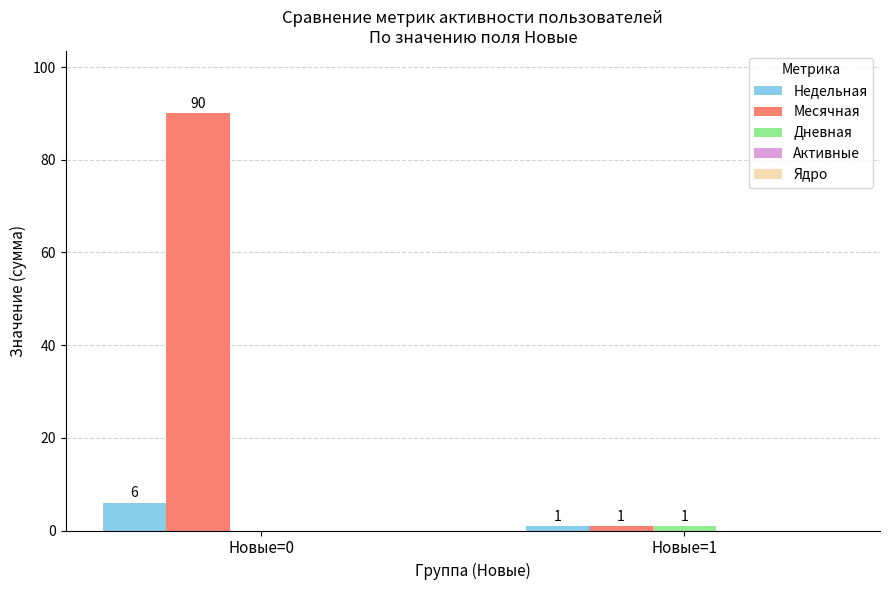

How many groups of bars are there?

2